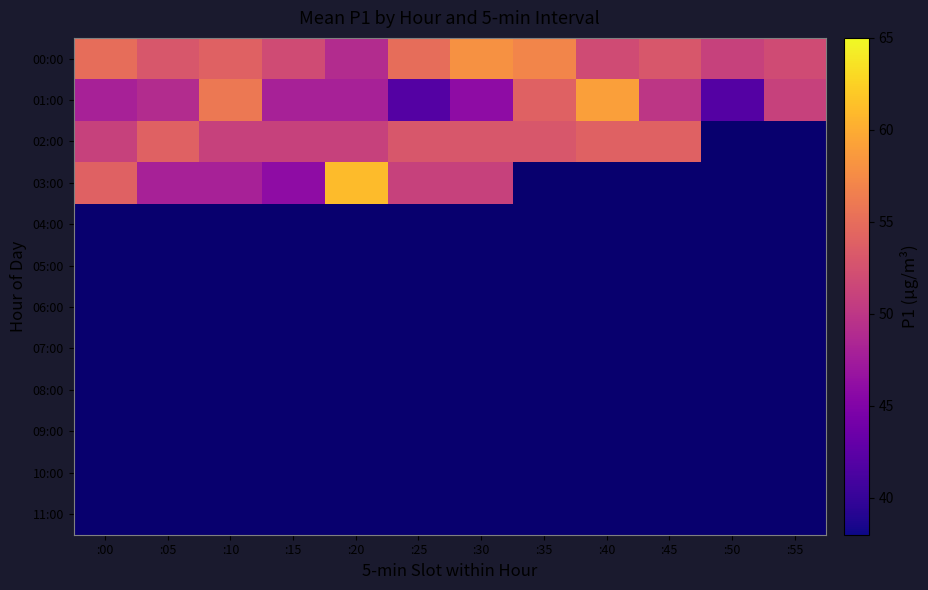

Which category has the lowest value in the 05:00 series?

:00